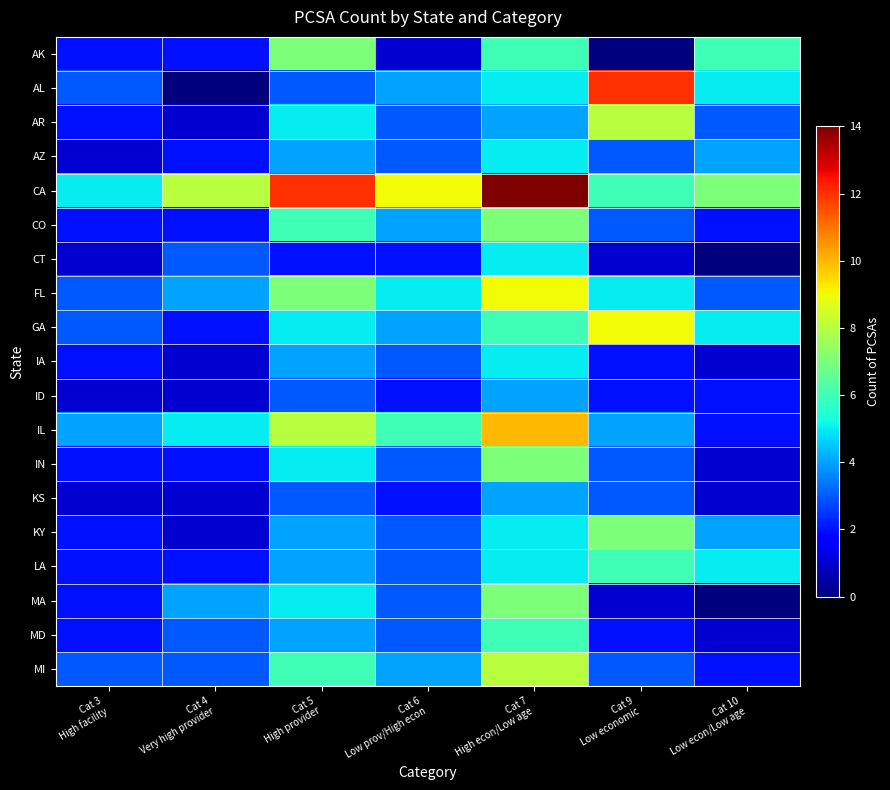

Reading left to right, list all the values displayed in this chart.

AK: Cat 3
High facility=2	Cat 4
Very high provider=2	Cat 5
High provider=7	Cat 6
Low prov/High econ=1	Cat 7
High econ/Low age=6	Cat 9
Low economic=0	Cat 10
Low econ/Low age=6
AL: Cat 3
High facility=3	Cat 4
Very high provider=0	Cat 5
High provider=3	Cat 6
Low prov/High econ=4	Cat 7
High econ/Low age=5	Cat 9
Low economic=12	Cat 10
Low econ/Low age=5
AR: Cat 3
High facility=2	Cat 4
Very high provider=1	Cat 5
High provider=5	Cat 6
Low prov/High econ=3	Cat 7
High econ/Low age=4	Cat 9
Low economic=8	Cat 10
Low econ/Low age=3
AZ: Cat 3
High facility=1	Cat 4
Very high provider=2	Cat 5
High provider=4	Cat 6
Low prov/High econ=3	Cat 7
High econ/Low age=5	Cat 9
Low economic=3	Cat 10
Low econ/Low age=4
CA: Cat 3
High facility=5	Cat 4
Very high provider=8	Cat 5
High provider=12	Cat 6
Low prov/High econ=9	Cat 7
High econ/Low age=14	Cat 9
Low economic=6	Cat 10
Low econ/Low age=7
CO: Cat 3
High facility=2	Cat 4
Very high provider=2	Cat 5
High provider=6	Cat 6
Low prov/High econ=4	Cat 7
High econ/Low age=7	Cat 9
Low economic=3	Cat 10
Low econ/Low age=2
CT: Cat 3
High facility=1	Cat 4
Very high provider=3	Cat 5
High provider=2	Cat 6
Low prov/High econ=2	Cat 7
High econ/Low age=5	Cat 9
Low economic=1	Cat 10
Low econ/Low age=0
FL: Cat 3
High facility=3	Cat 4
Very high provider=4	Cat 5
High provider=7	Cat 6
Low prov/High econ=5	Cat 7
High econ/Low age=9	Cat 9
Low economic=5	Cat 10
Low econ/Low age=3
GA: Cat 3
High facility=3	Cat 4
Very high provider=2	Cat 5
High provider=5	Cat 6
Low prov/High econ=4	Cat 7
High econ/Low age=6	Cat 9
Low economic=9	Cat 10
Low econ/Low age=5
IA: Cat 3
High facility=2	Cat 4
Very high provider=1	Cat 5
High provider=4	Cat 6
Low prov/High econ=3	Cat 7
High econ/Low age=5	Cat 9
Low economic=2	Cat 10
Low econ/Low age=1
ID: Cat 3
High facility=1	Cat 4
Very high provider=1	Cat 5
High provider=3	Cat 6
Low prov/High econ=2	Cat 7
High econ/Low age=4	Cat 9
Low economic=2	Cat 10
Low econ/Low age=2
IL: Cat 3
High facility=4	Cat 4
Very high provider=5	Cat 5
High provider=8	Cat 6
Low prov/High econ=6	Cat 7
High econ/Low age=10	Cat 9
Low economic=4	Cat 10
Low econ/Low age=2
IN: Cat 3
High facility=2	Cat 4
Very high provider=2	Cat 5
High provider=5	Cat 6
Low prov/High econ=3	Cat 7
High econ/Low age=7	Cat 9
Low economic=3	Cat 10
Low econ/Low age=1
KS: Cat 3
High facility=1	Cat 4
Very high provider=1	Cat 5
High provider=3	Cat 6
Low prov/High econ=2	Cat 7
High econ/Low age=4	Cat 9
Low economic=3	Cat 10
Low econ/Low age=1
KY: Cat 3
High facility=2	Cat 4
Very high provider=1	Cat 5
High provider=4	Cat 6
Low prov/High econ=3	Cat 7
High econ/Low age=5	Cat 9
Low economic=7	Cat 10
Low econ/Low age=4
LA: Cat 3
High facility=2	Cat 4
Very high provider=2	Cat 5
High provider=4	Cat 6
Low prov/High econ=3	Cat 7
High econ/Low age=5	Cat 9
Low economic=6	Cat 10
Low econ/Low age=5
MA: Cat 3
High facility=2	Cat 4
Very high provider=4	Cat 5
High provider=5	Cat 6
Low prov/High econ=3	Cat 7
High econ/Low age=7	Cat 9
Low economic=1	Cat 10
Low econ/Low age=0
MD: Cat 3
High facility=2	Cat 4
Very high provider=3	Cat 5
High provider=4	Cat 6
Low prov/High econ=3	Cat 7
High econ/Low age=6	Cat 9
Low economic=2	Cat 10
Low econ/Low age=1
MI: Cat 3
High facility=3	Cat 4
Very high provider=3	Cat 5
High provider=6	Cat 6
Low prov/High econ=4	Cat 7
High econ/Low age=8	Cat 9
Low economic=3	Cat 10
Low econ/Low age=2